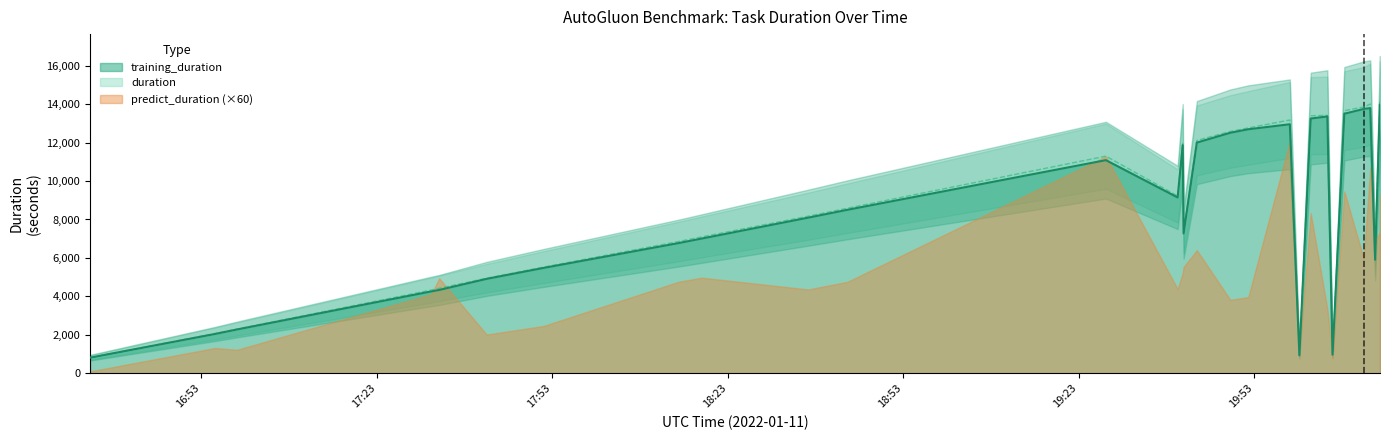

What is the difference between the second highest and second lowest values in the duration series?

13183.3